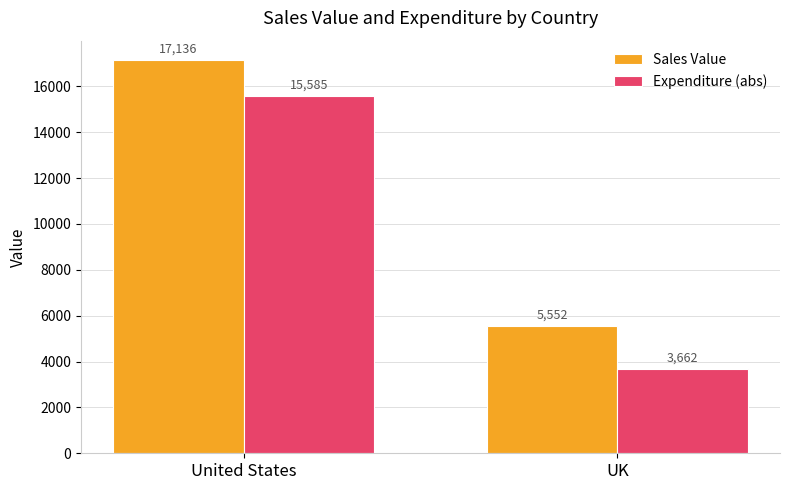

What are all the series names shown in the legend?

Sales Value, Expenditure (abs)